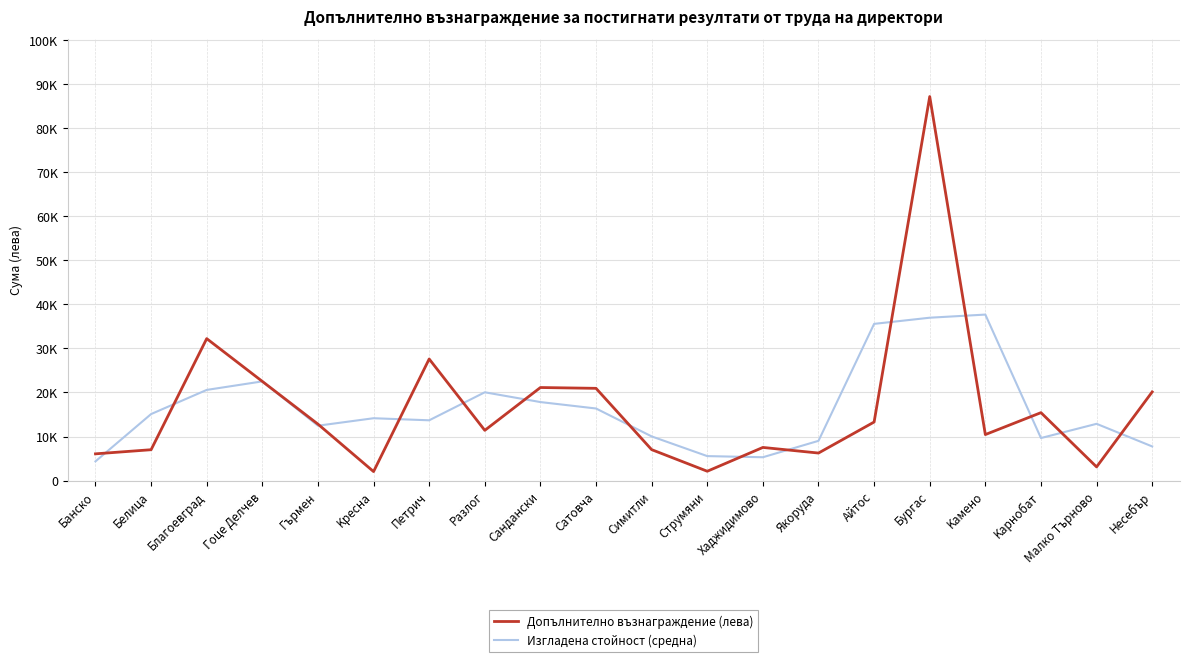

True or false: Допълнително възнаграждение (лева) has more than 1 points higher than both neighbors.

True